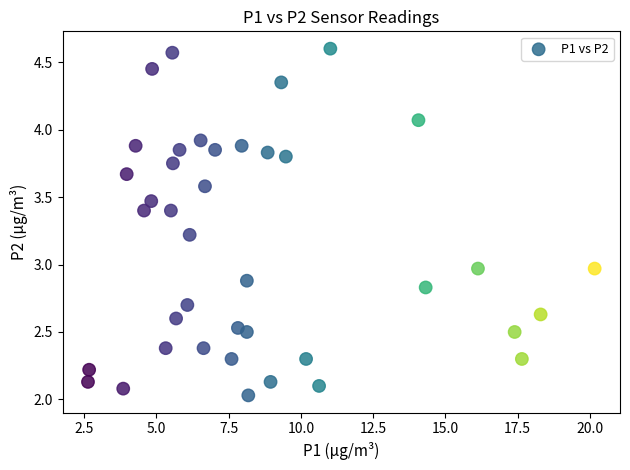

What is the range of X values (max minus min)?

17.5